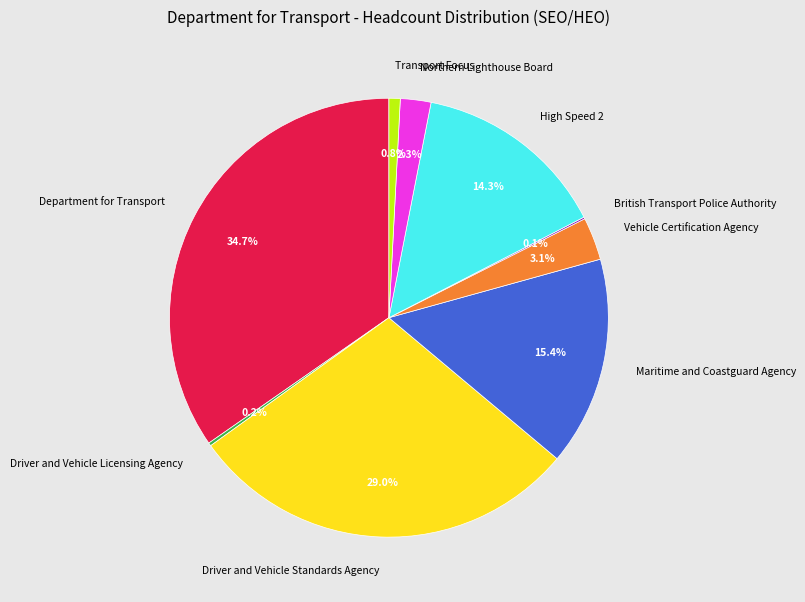

To the nearest percent, what percentage of the pie is Maritime and Coastguard Agency?

15%